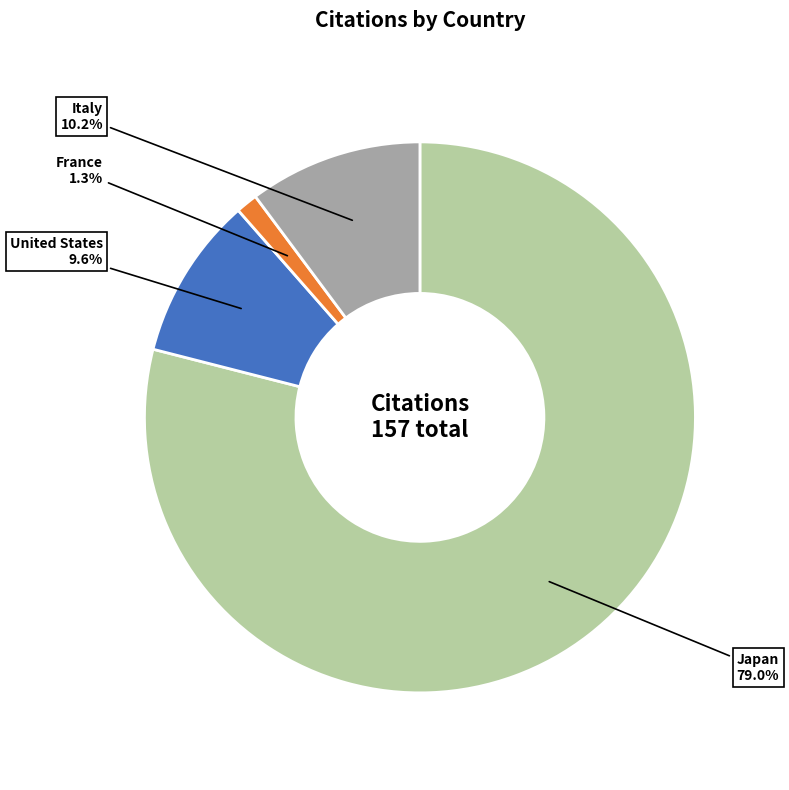

Is France the majority of the pie?

No